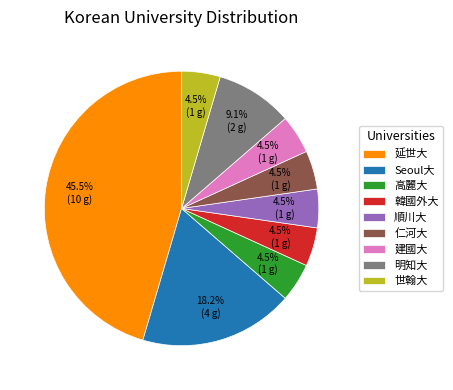

What is the largest slice in the pie chart?

延世大